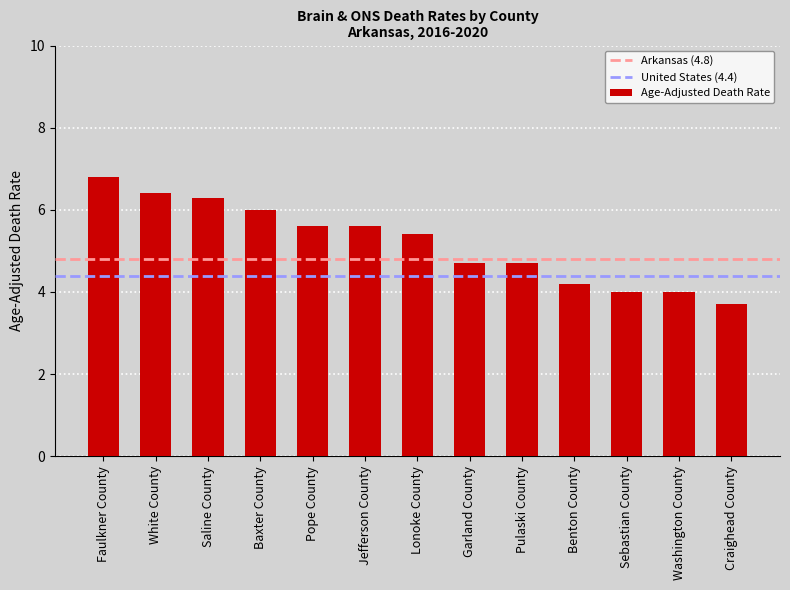

What is the change in value from Faulkner County to Baxter County?

-0.8